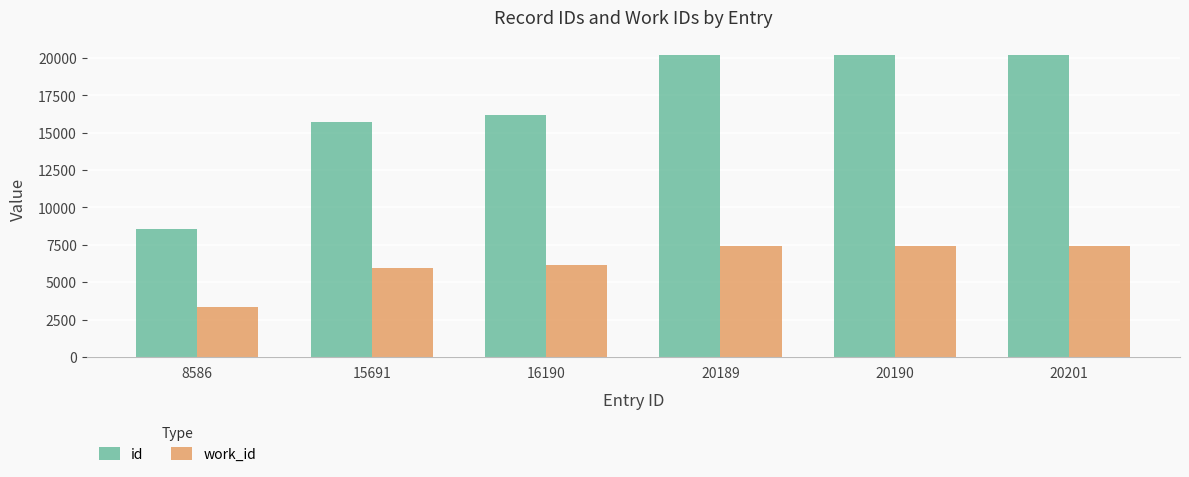

Is the value of id at 16190 greater than the value of work_id at 20189?

Yes